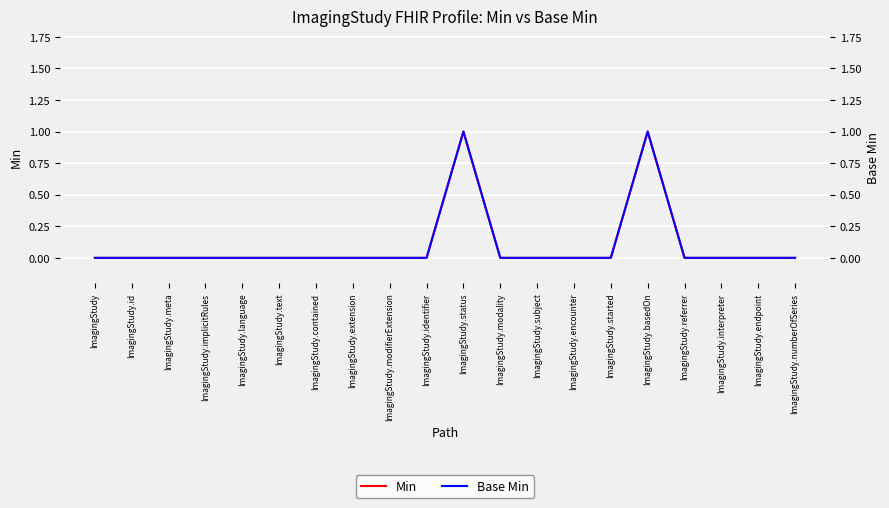

What is the label of the 18th point from the left?

ImagingStudy.interpreter